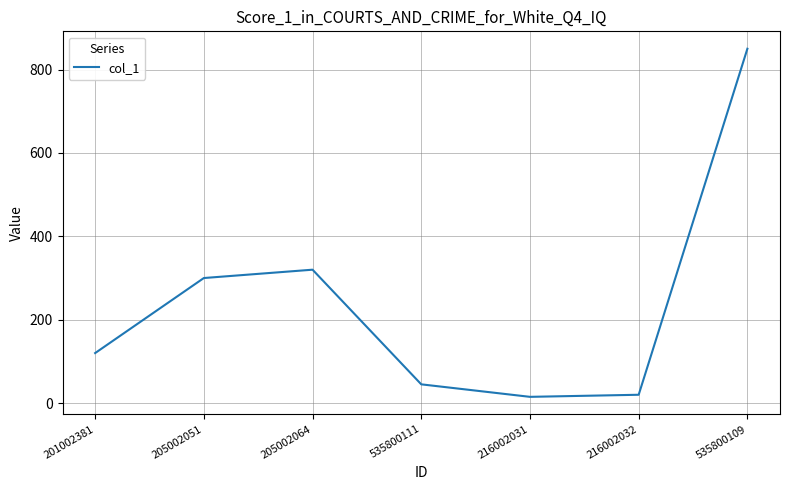

How many interior local peaks (higher than both neighbors) does the data have?

1